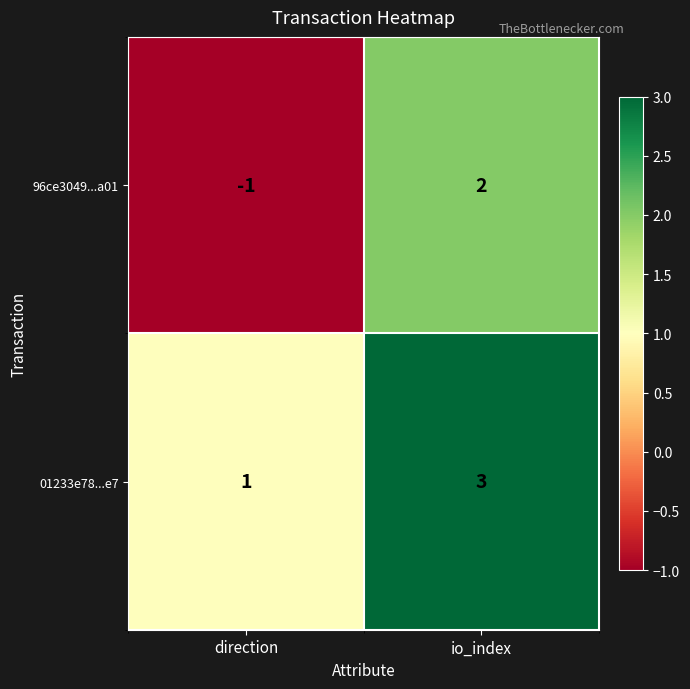

Which series changed the most between direction and io_index?

96ce3049...a01